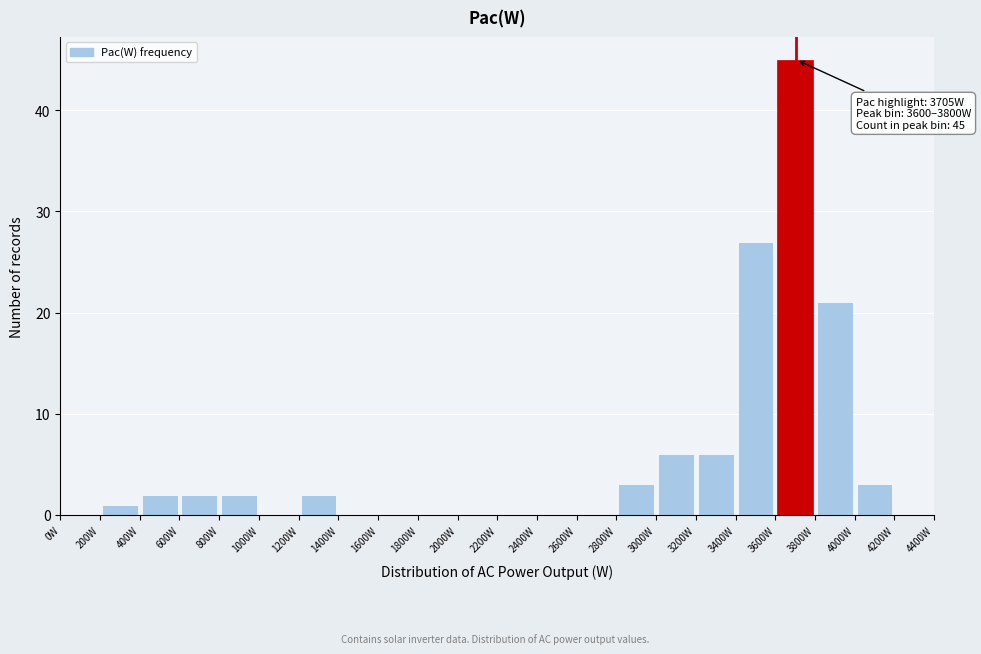

Over which range of the x-axis is the bar tallest?

3600 to 3800